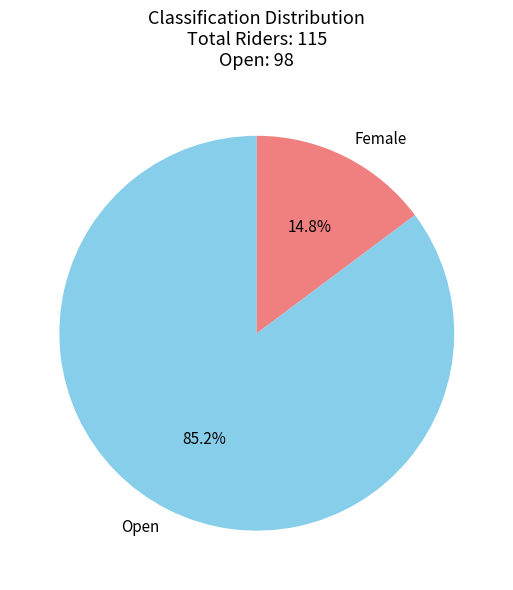

Count the number of slices in the pie.

2